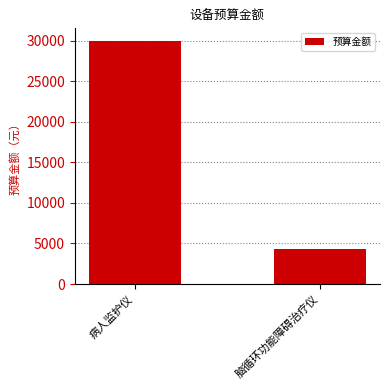

Which category has the highest value across all series?

病人监护仪